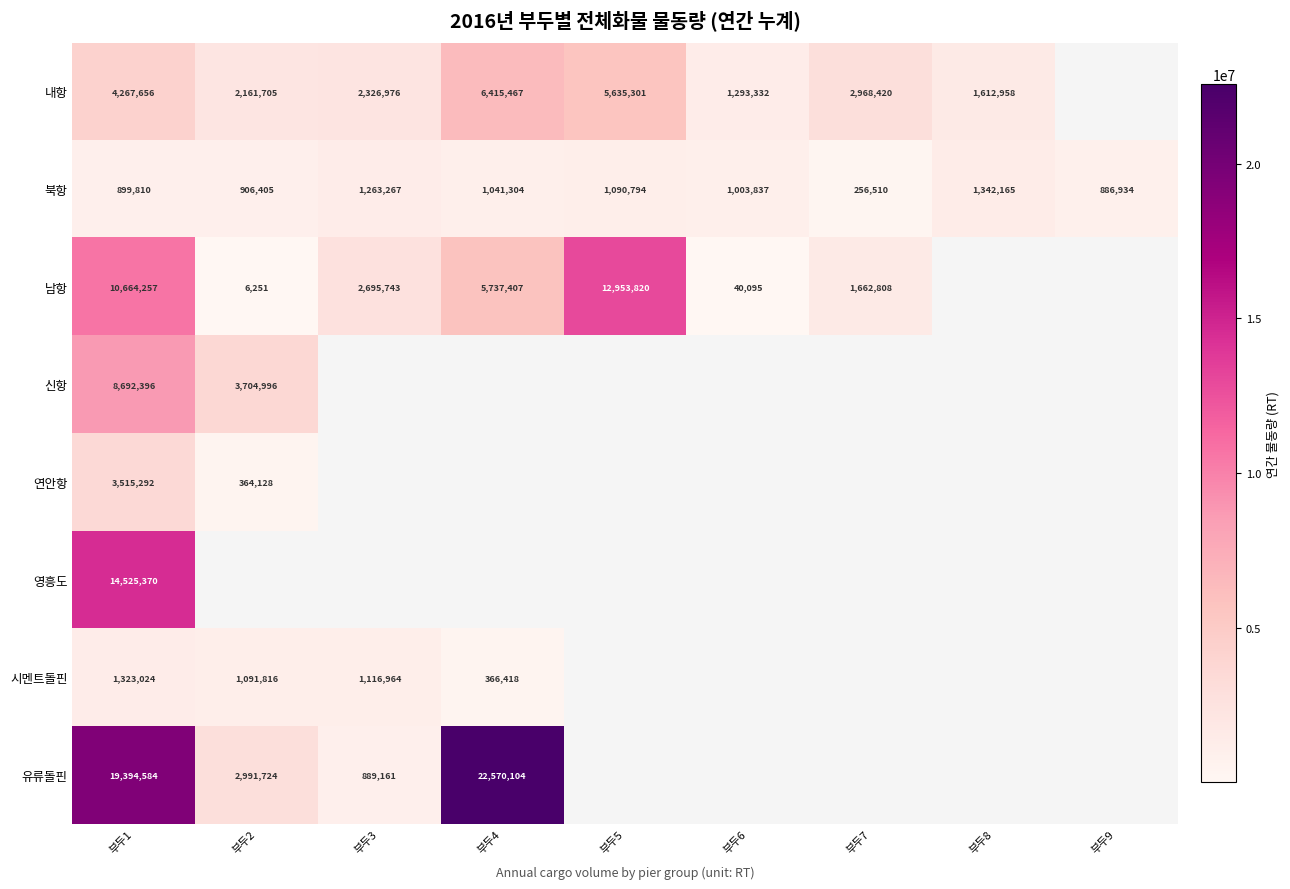

How many distinct data groups are displayed?

8